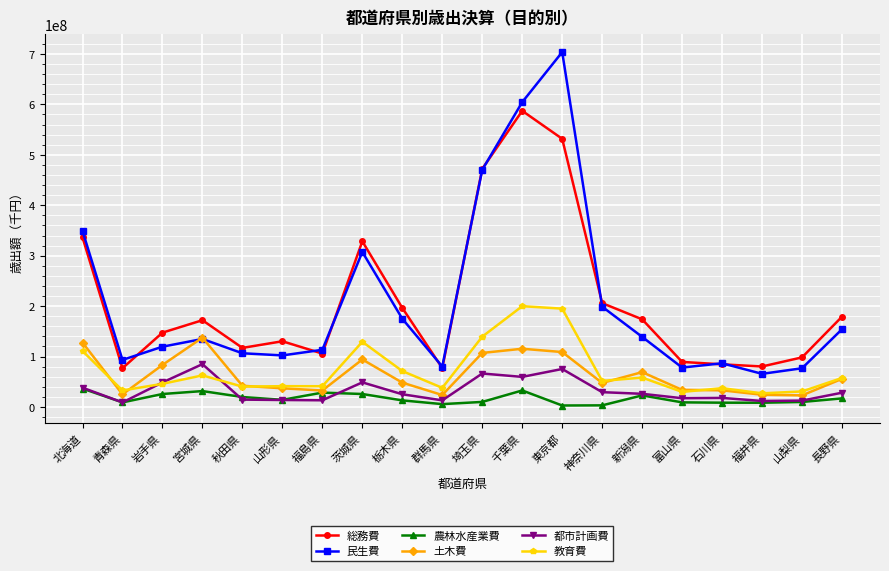

What is the difference between the maximum and minimum values in the 総務費 series?

510195268